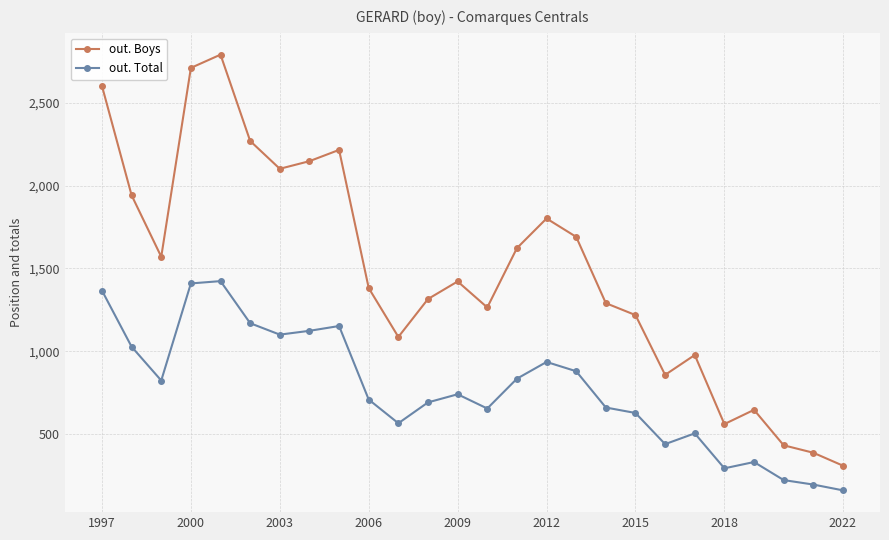

How many data points does each series have?

26